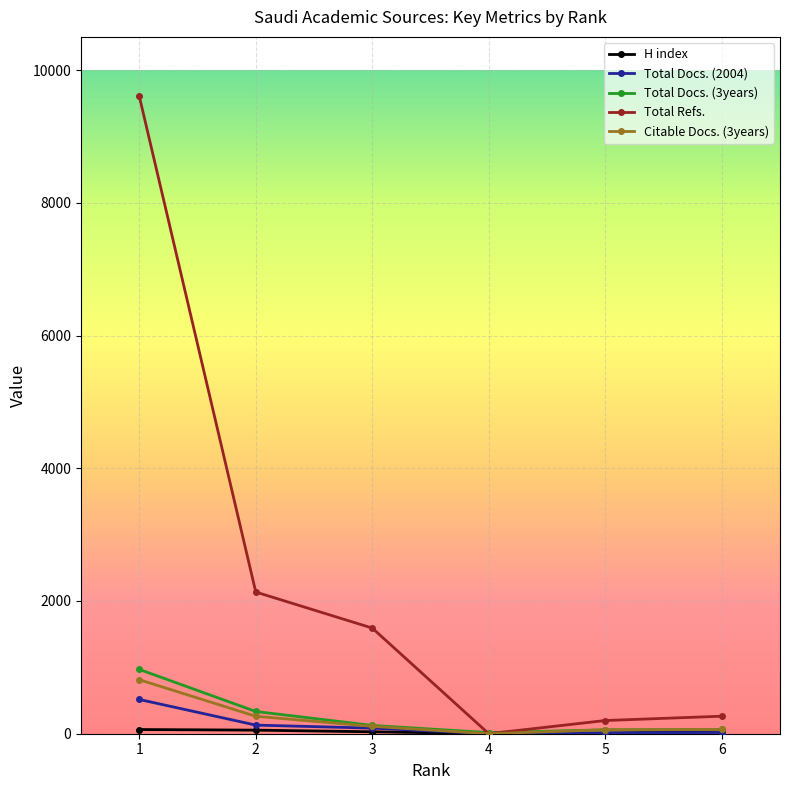

What is the sum of all Total Docs. (3years) values?

1569